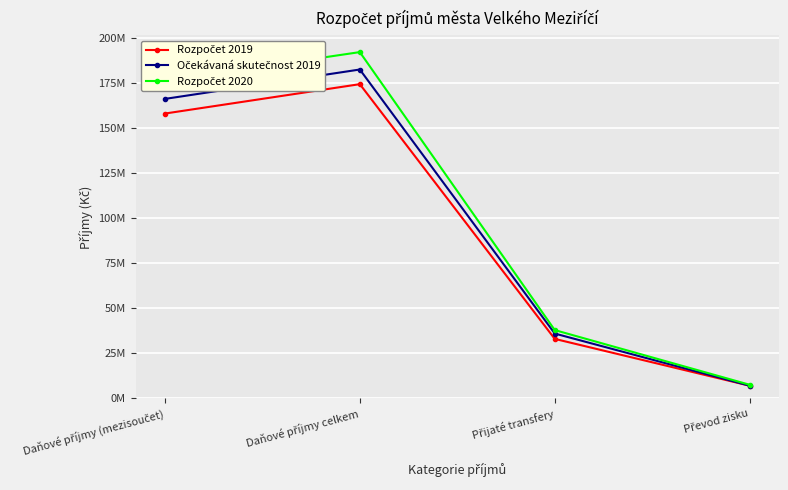

Reading left to right, list all the values displayed in this chart.

Rozpočet 2019: Daňové příjmy (mezisoučet)=158100000	Daňové příjmy celkem=174420000	Přijaté transfery=33000000	Převod zisku=7000000
Očekávaná skutečnost 2019: Daňové příjmy (mezisoučet)=166232760	Daňové příjmy celkem=182552760	Přijaté transfery=35970300	Převod zisku=7000000
Rozpočet 2020: Daňové příjmy (mezisoučet)=176267000	Daňové příjmy celkem=192217000	Přijaté transfery=37893400	Převod zisku=7533000